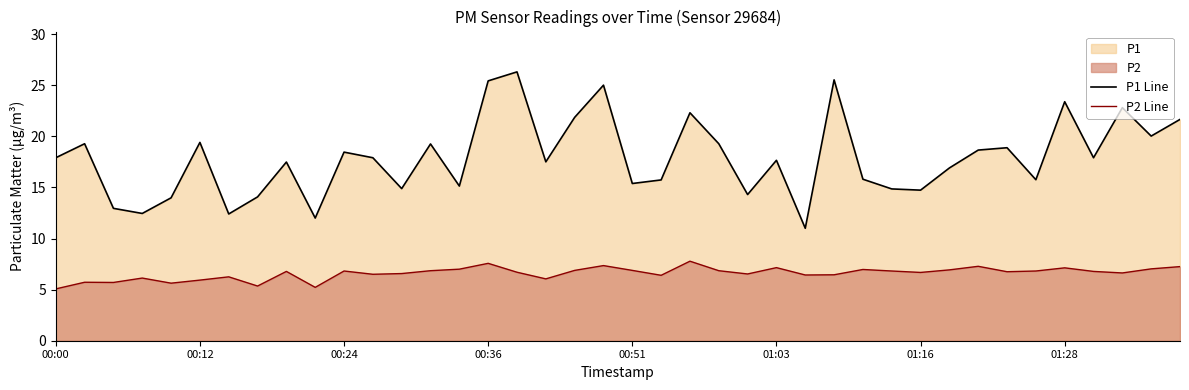

True or false: P1 Line and P2 Line intersect in this chart.

False